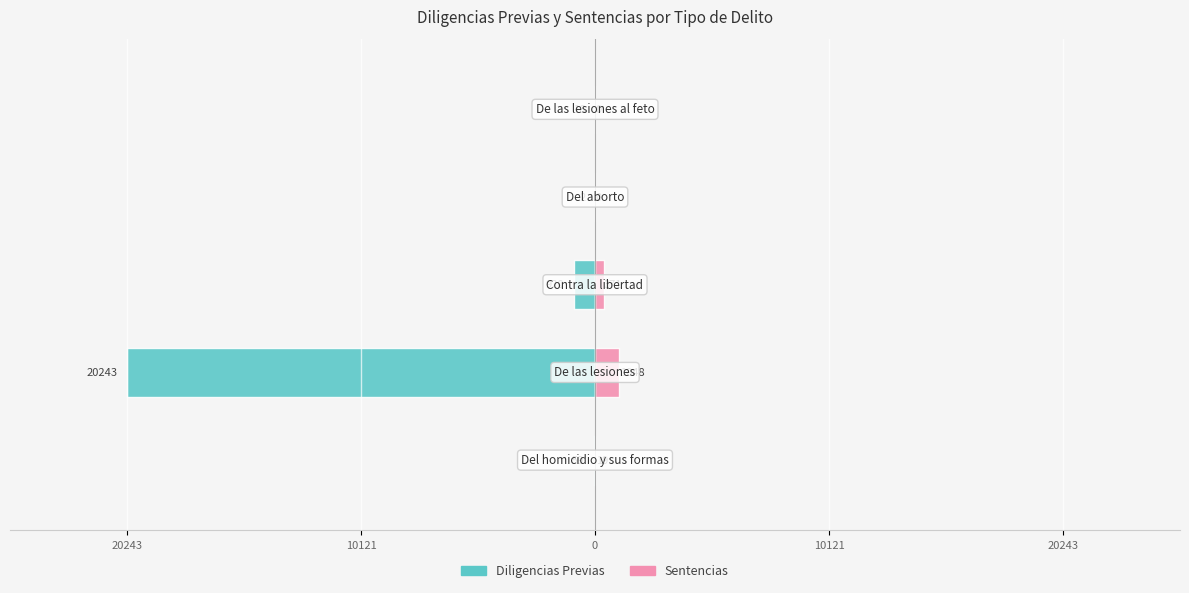

Does the chart contain stacked bars?

No